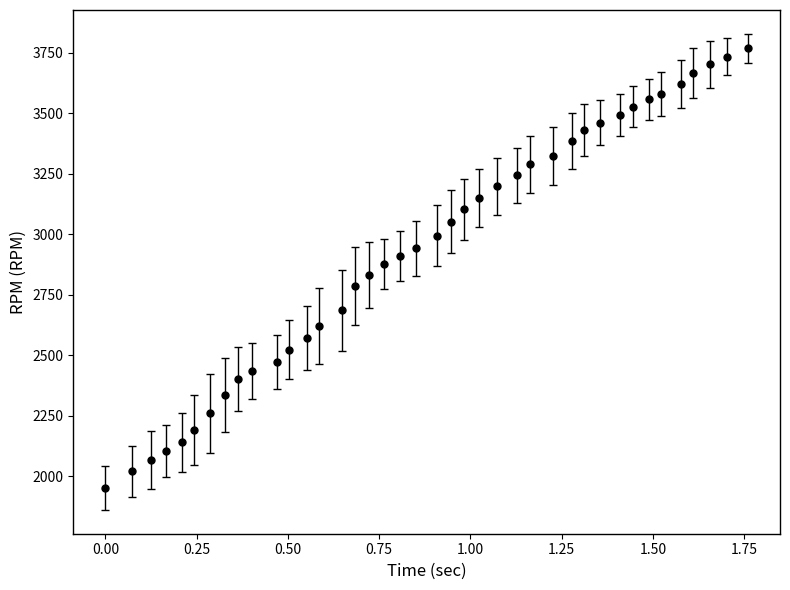

What is the maximum value shown in the chart?

3768